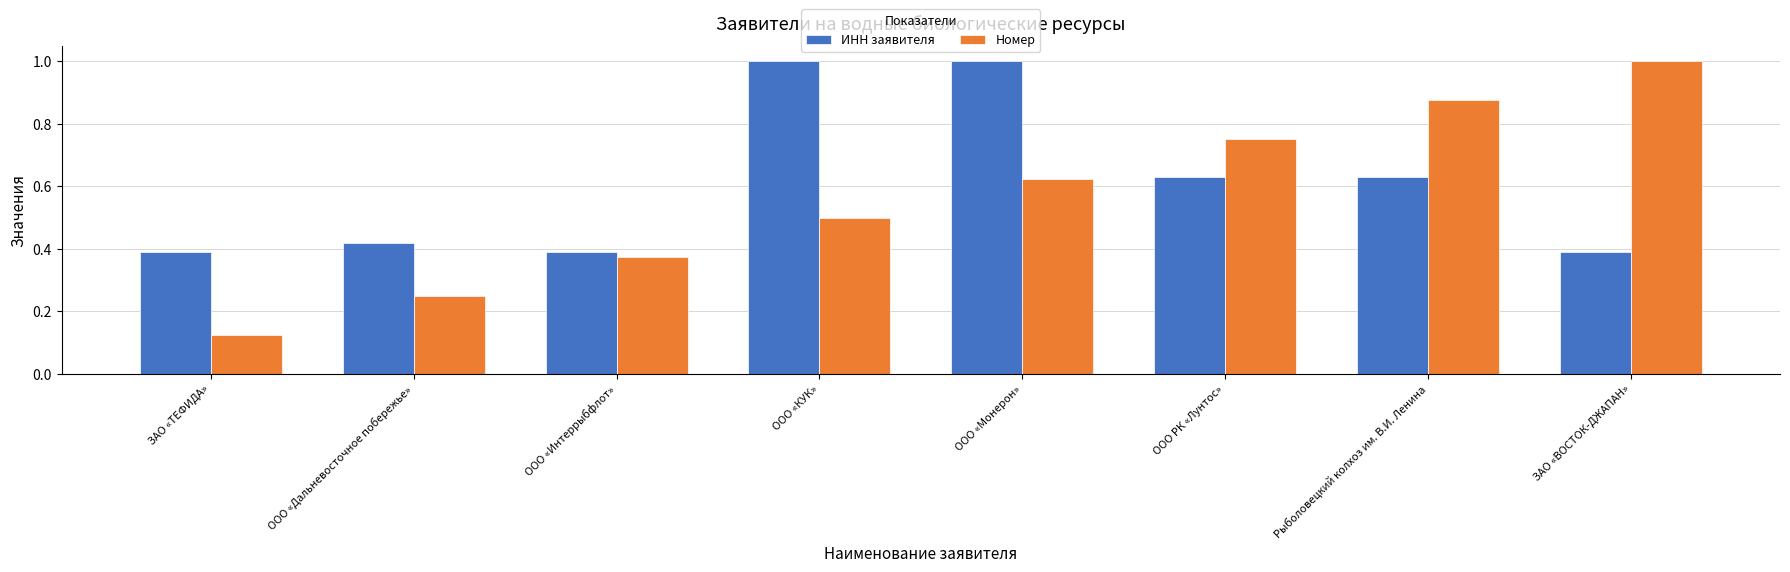

What is the sum of the Номер values at Рыболовецкий колхоз им. В.И. Ленина and ЗАО «ВОСТОК-ДЖАПАН»?

1.9